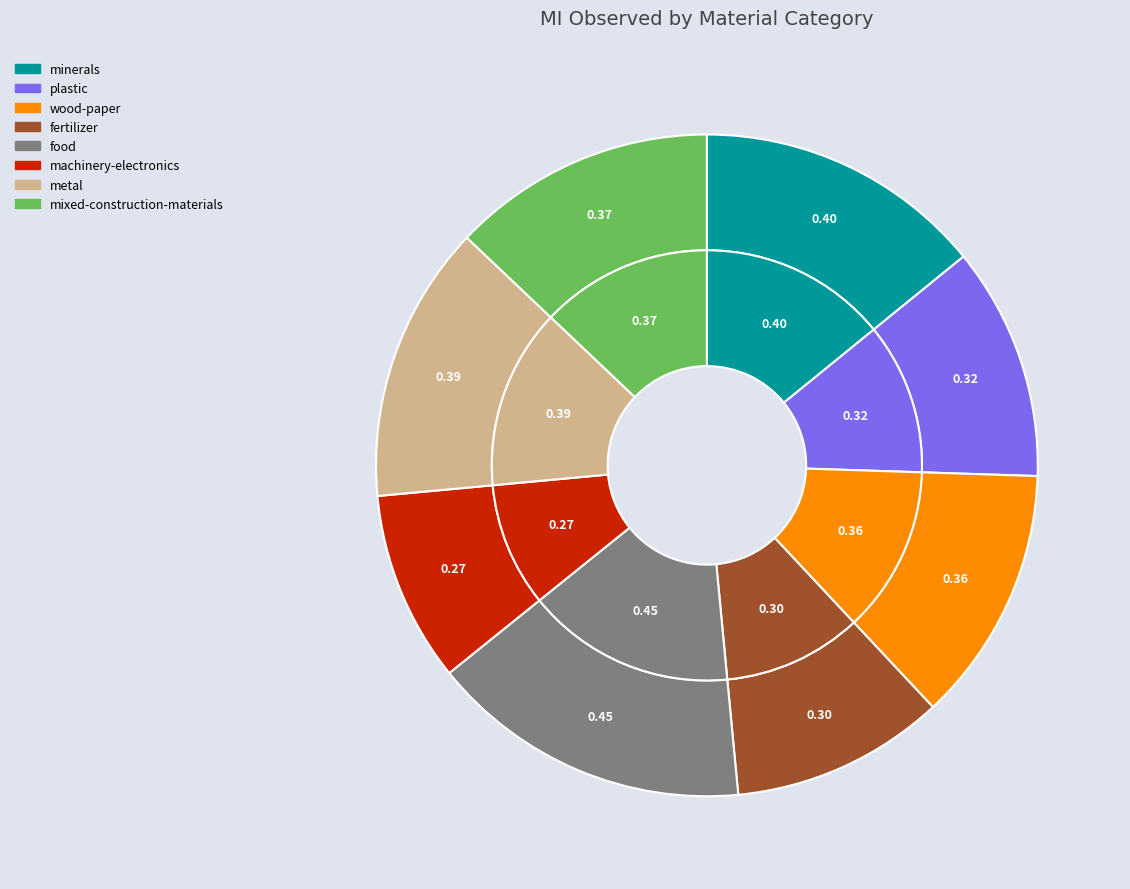

Count the number of slices in the pie.

8